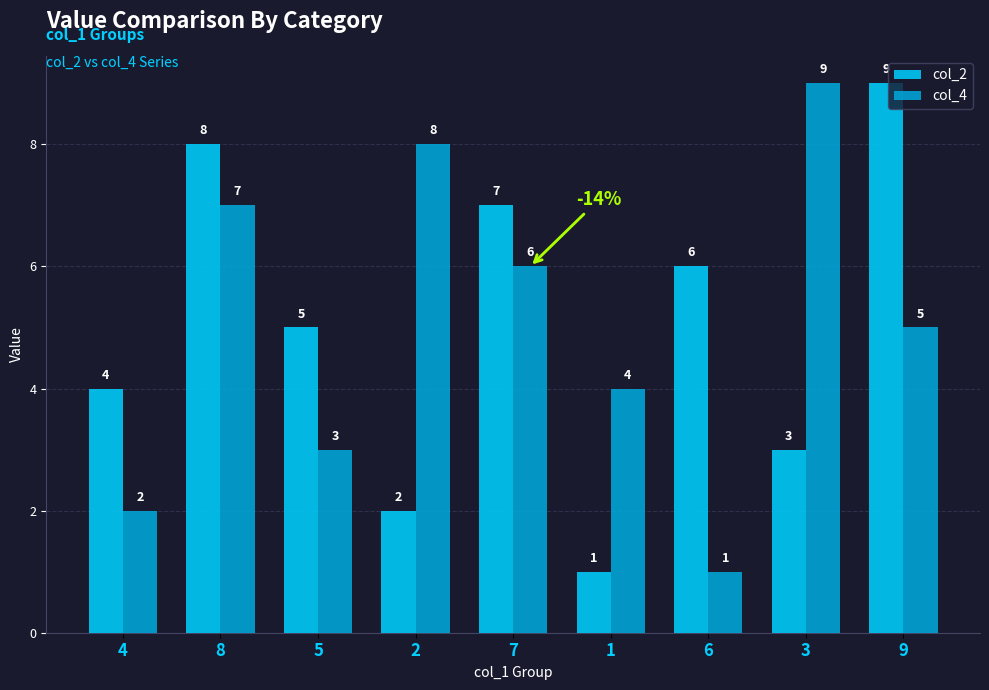

At which label is col_2 closest to 5?

5